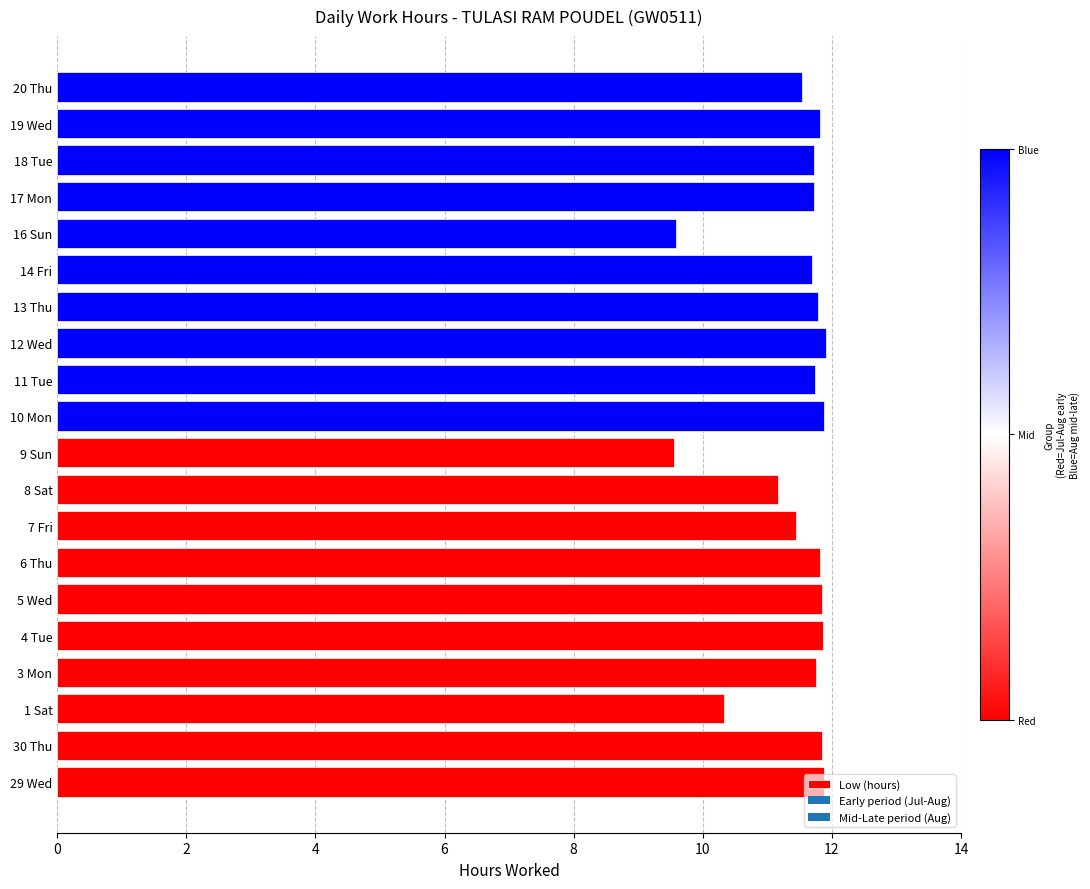

What is the change in value from 1 Sat to 4 Tue?

+1.5